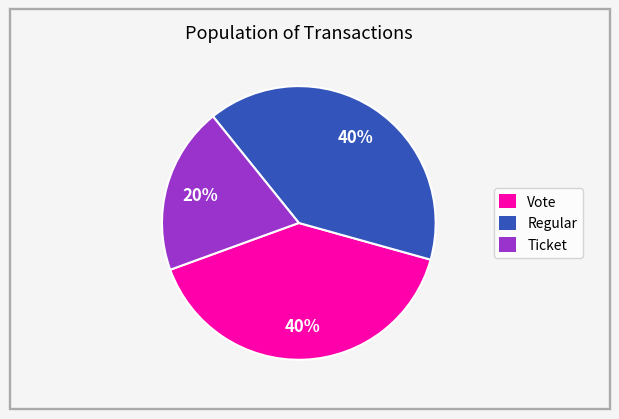

To the nearest percent, what is the difference between the largest and smallest slice percentages?

20%